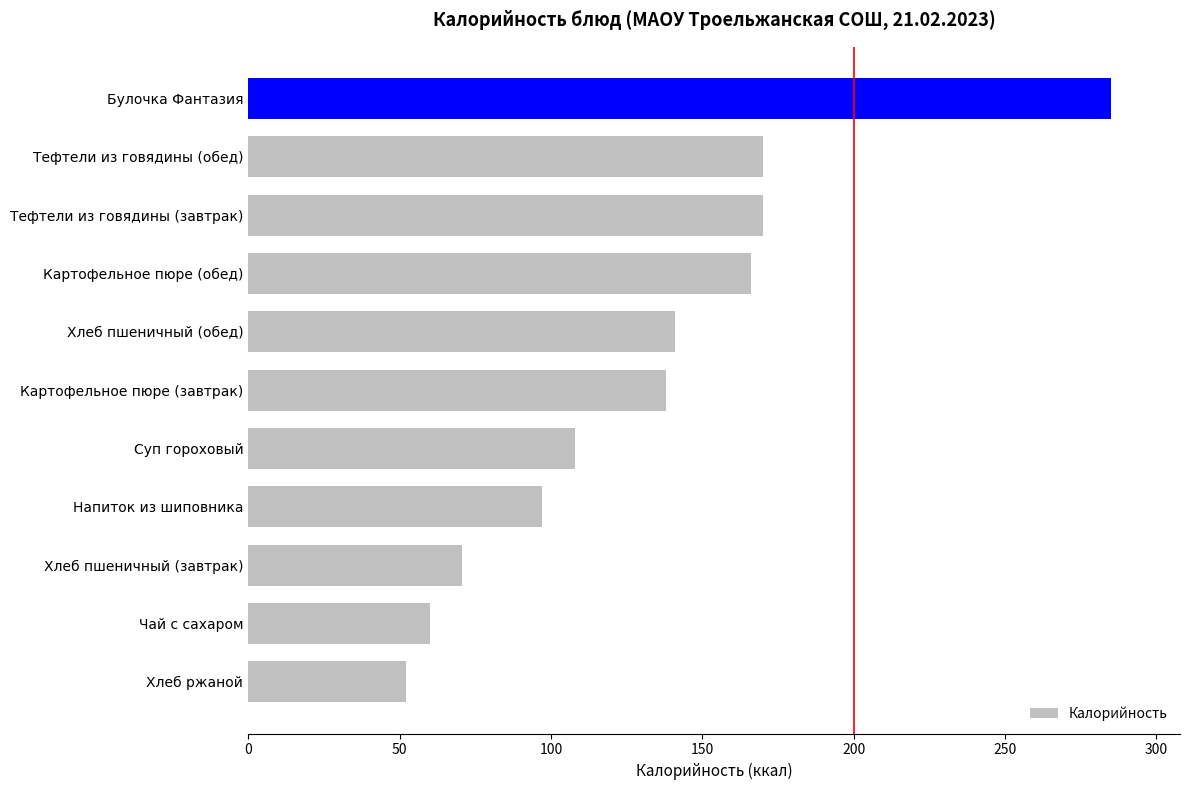

Approximately how many times larger is the value at Булочка Фантазия compared to Напиток из шиповника?

2.9